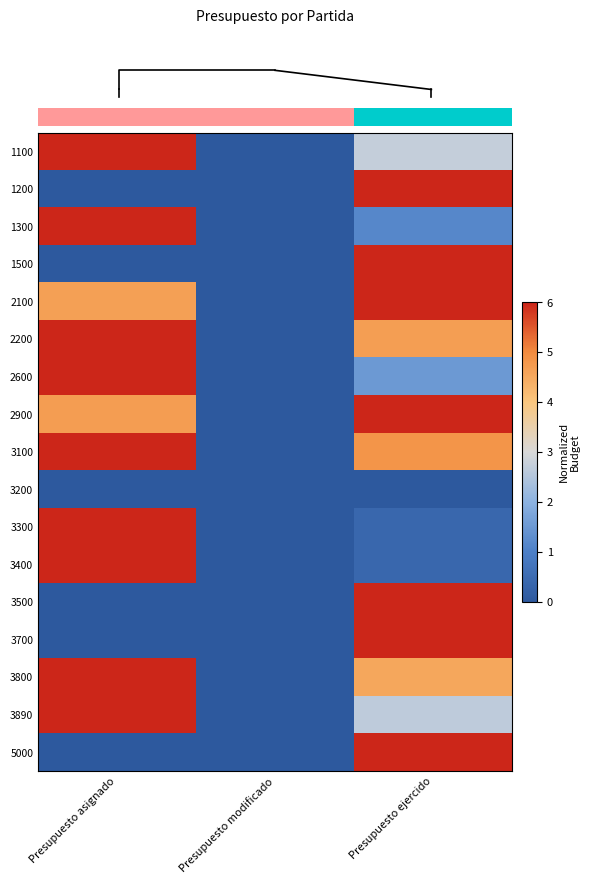

At how many categories does at least one series exceed 3?

2